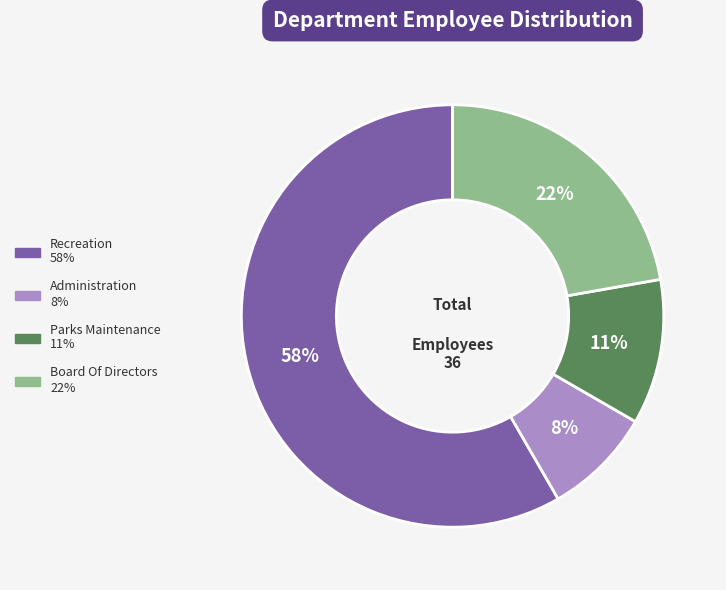

Which has a higher value, Board Of Directors or Parks Maintenance?

Board Of Directors